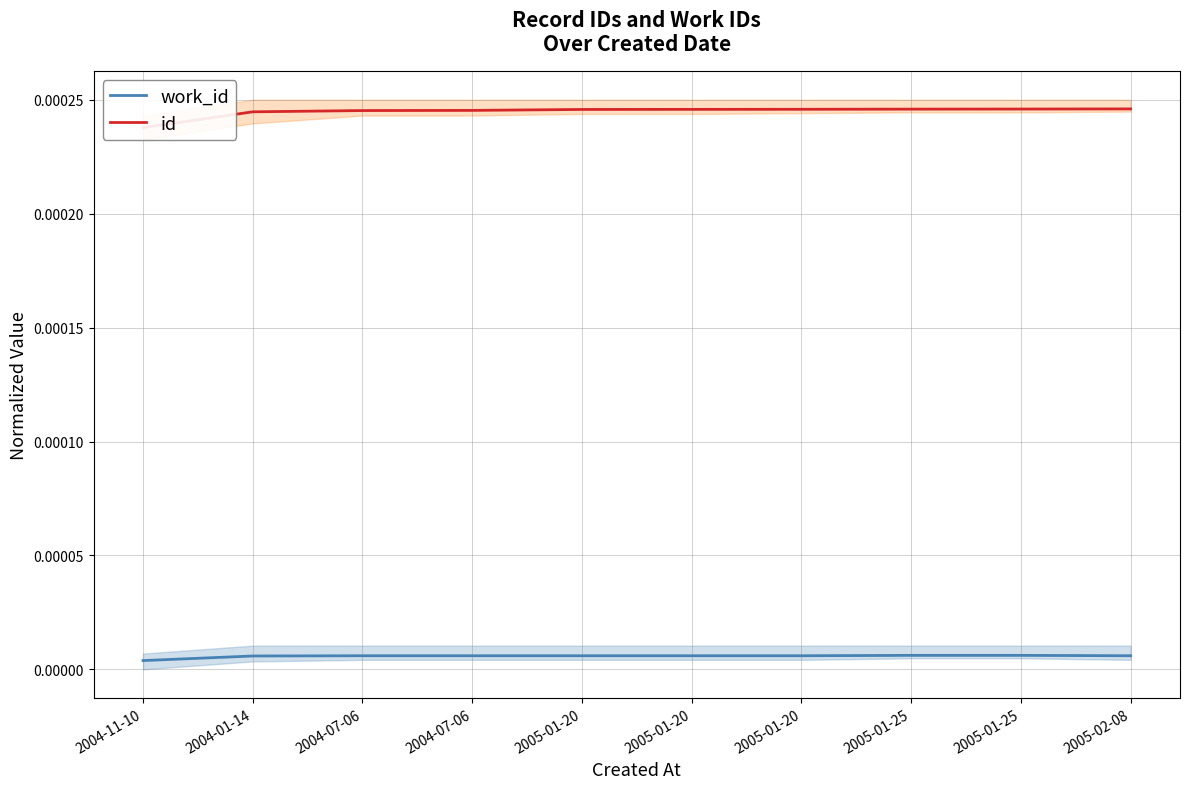

How many distinct data groups are displayed?

2